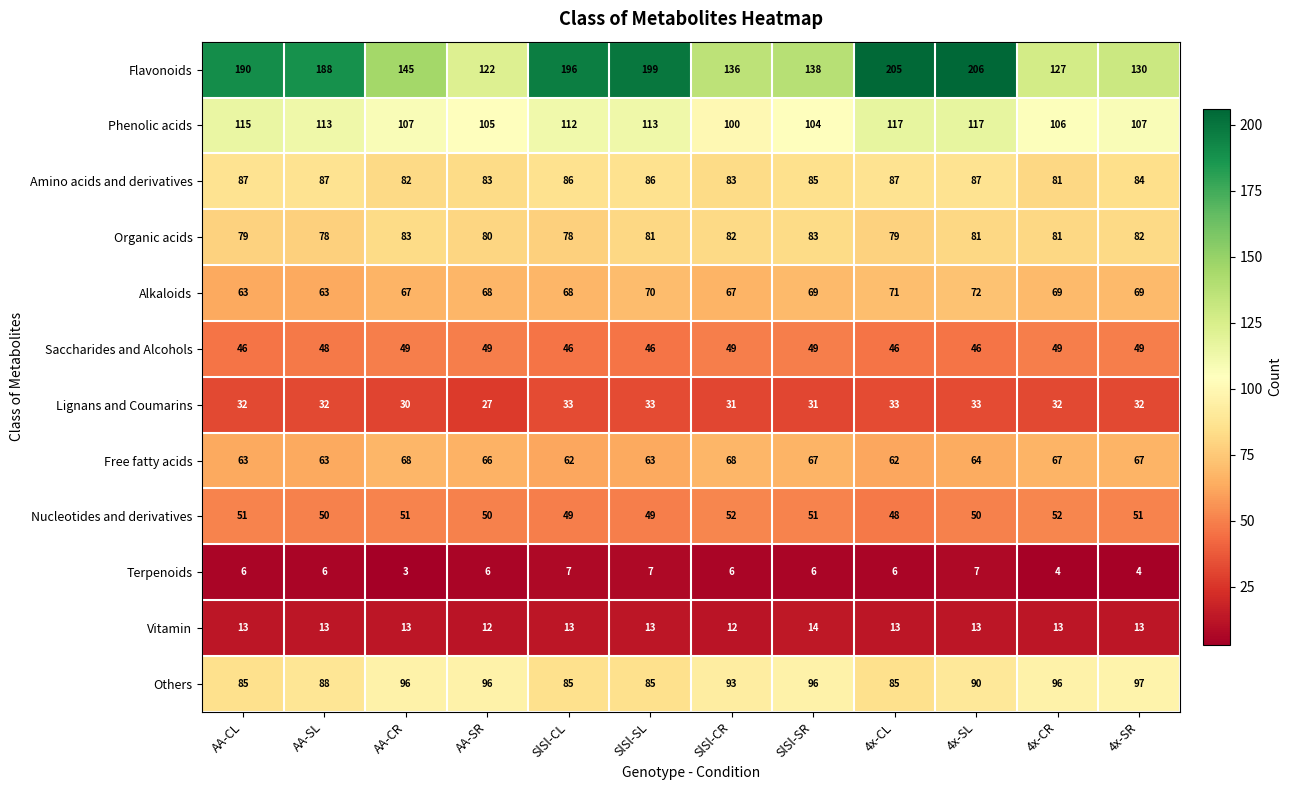

What is the total value across all series at AA-SL?

829